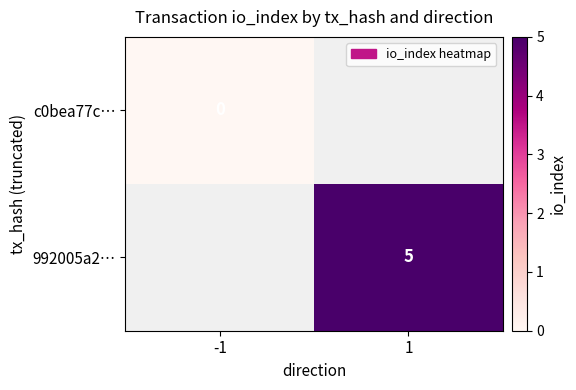

The 992005a2… series shows 7 at 1. True or false?

False